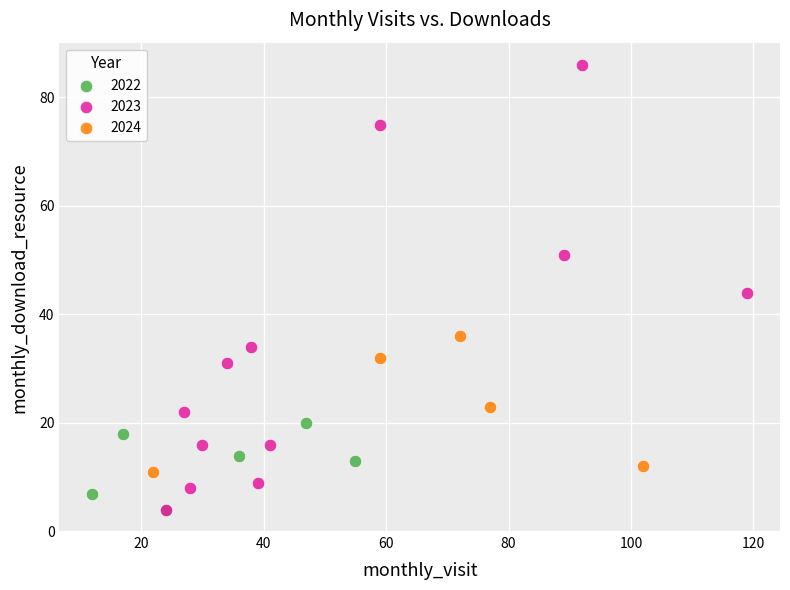

Which series has the largest Y range (max minus min)?

2023